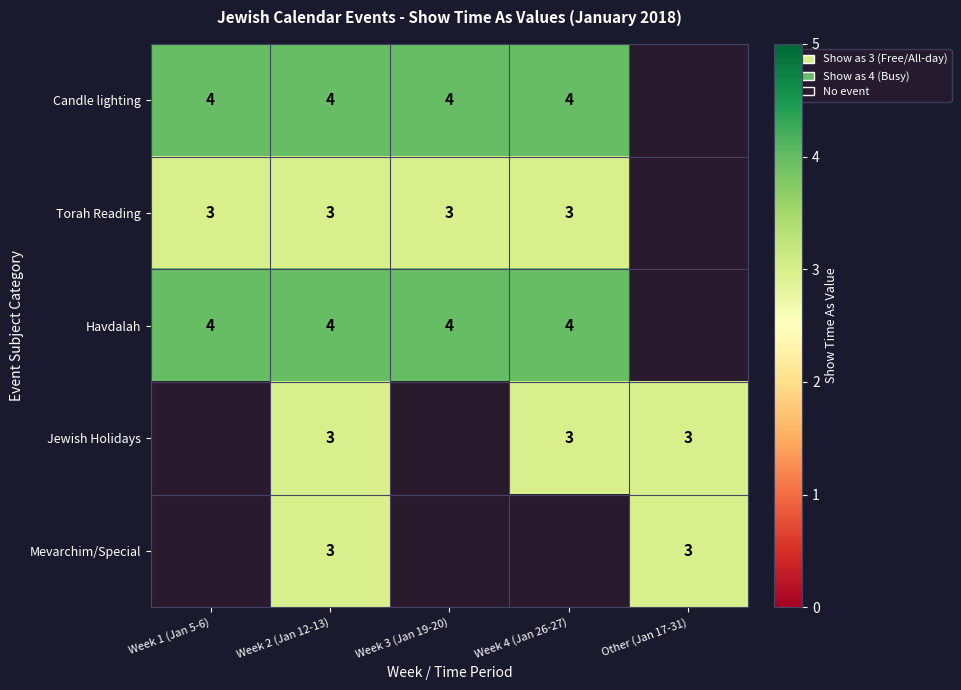

Is the value of Havdalah at Week 2 (Jan 12-13) greater than the value of Jewish Holidays at Week 2 (Jan 12-13)?

Yes